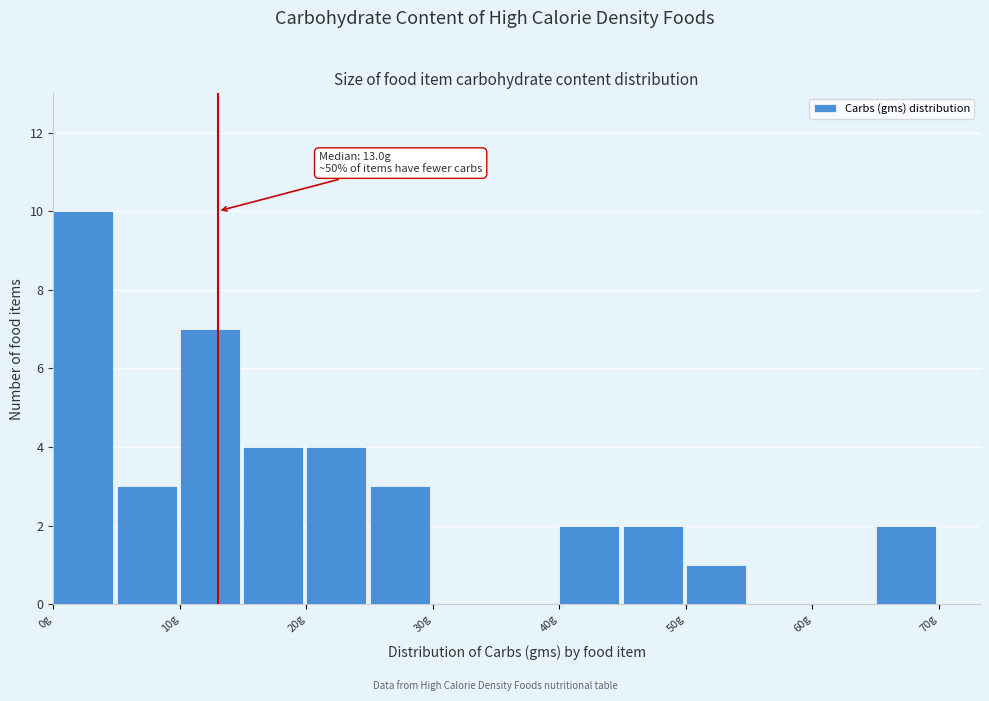

Over which range of the x-axis is the bar tallest?

0 to 5